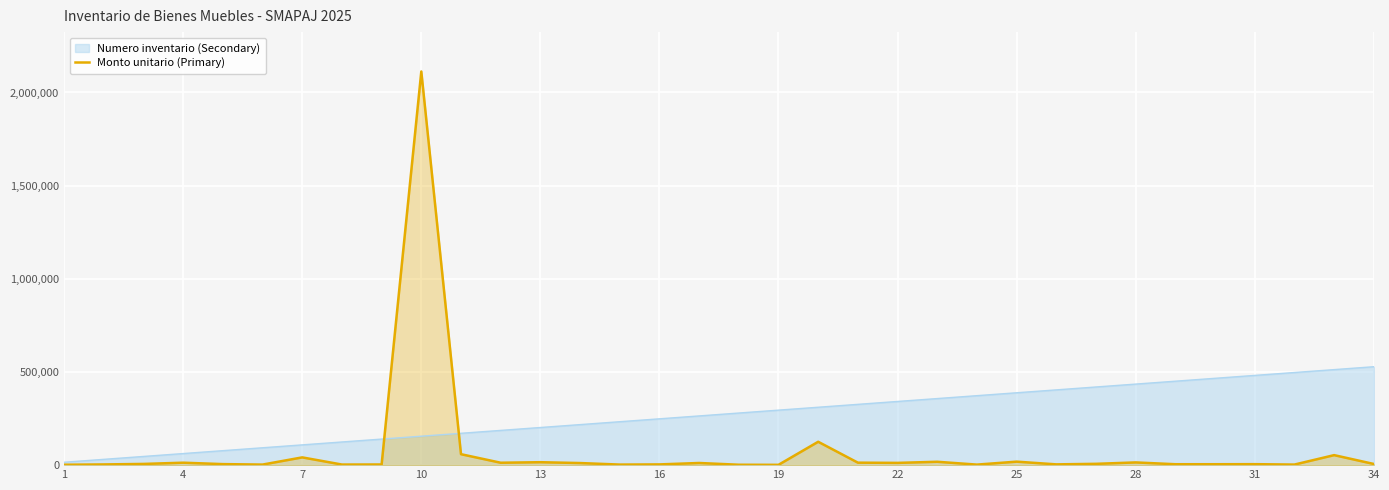

How many data points are above 6501?

17